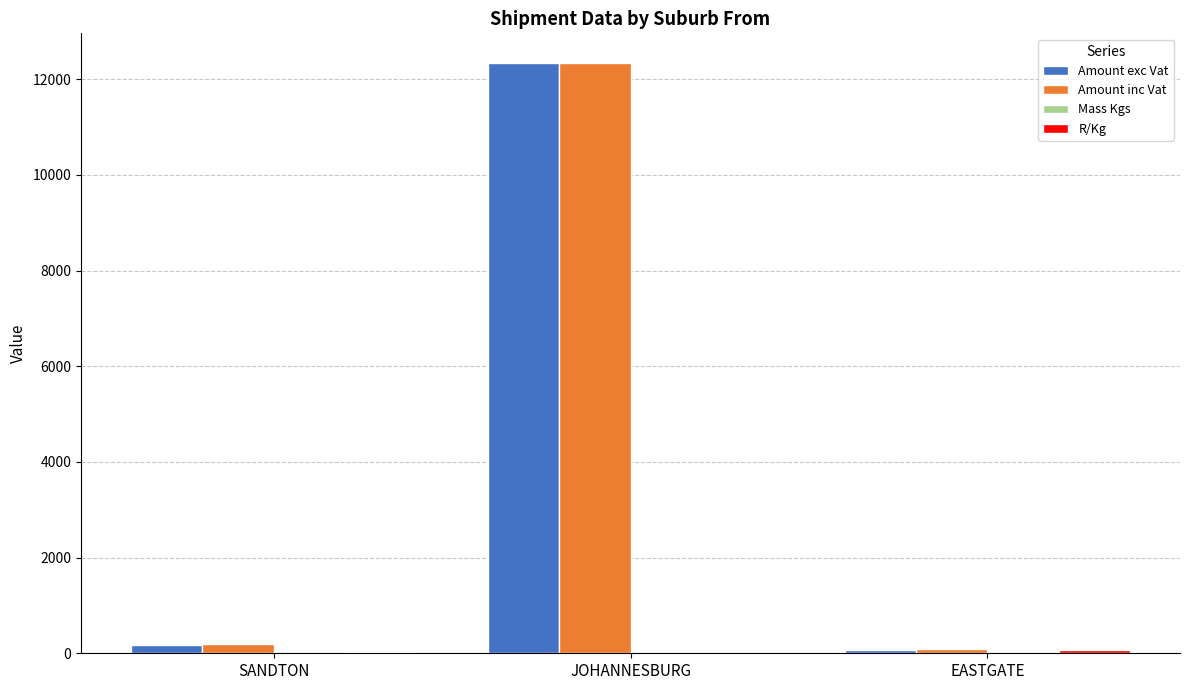

Which category has the highest value in the Amount inc Vat series?

JOHANNESBURG